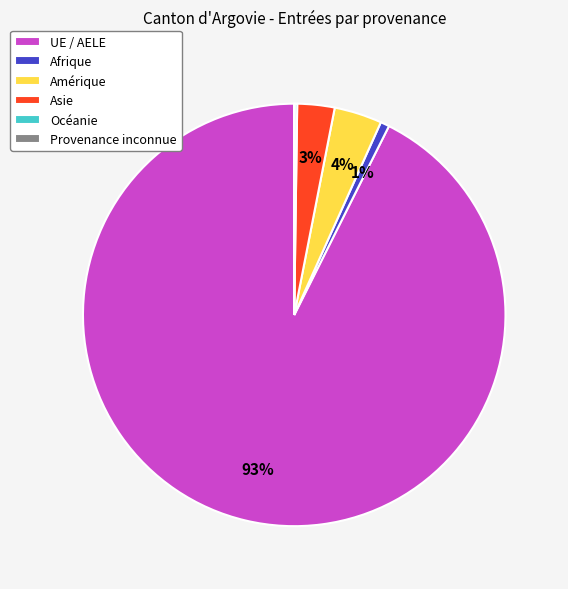

To the nearest percent, what is the average slice percentage?

17%